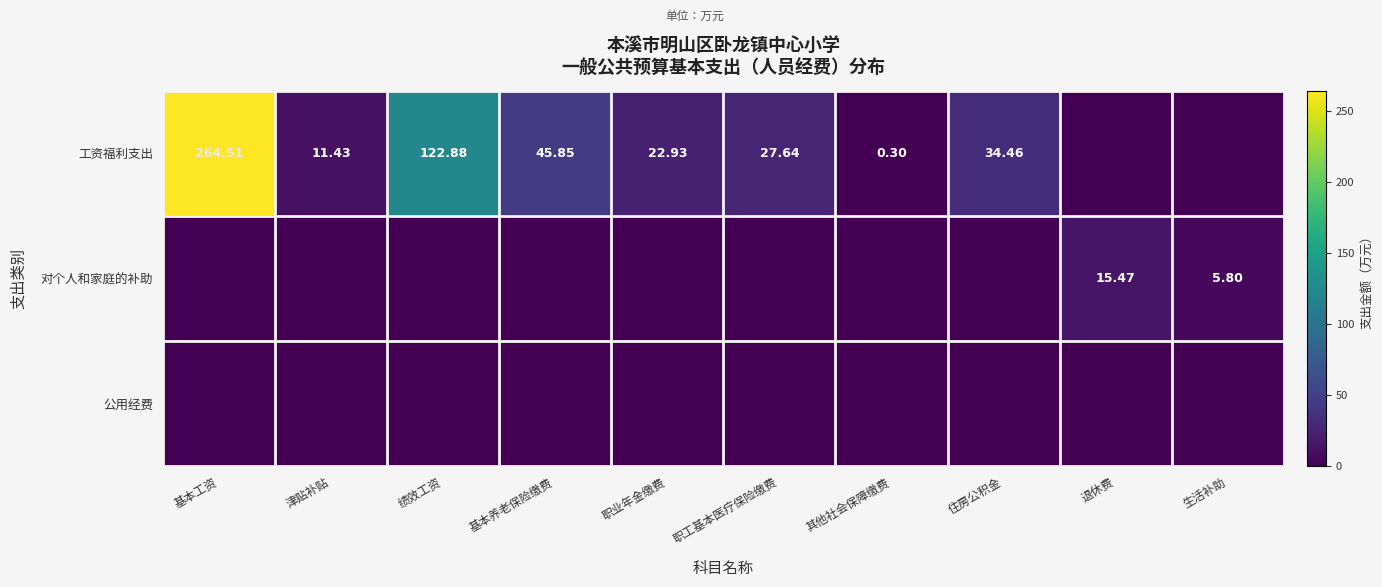

At how many categories does at least one series exceed 138?

1